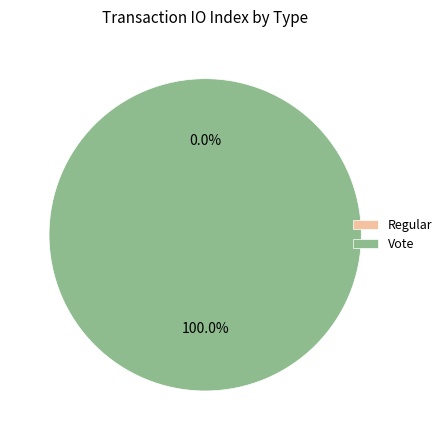

To the nearest percent, what is the average slice percentage?

50%